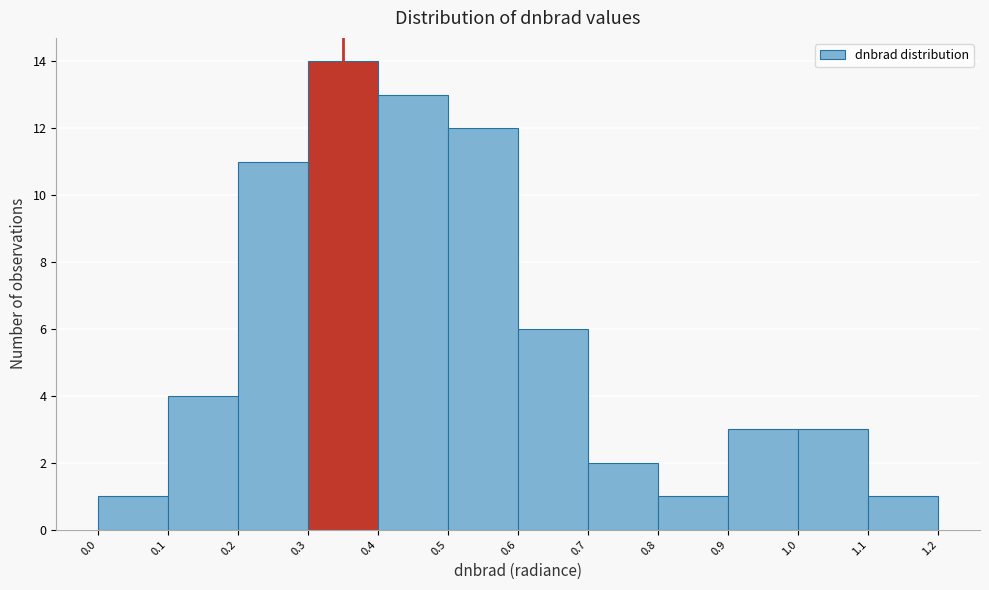

How tall is the bar that spans 0.3 to 0.4 on the x-axis? The values are not printed on the chart, so give them approximately, as read against the axis.

14